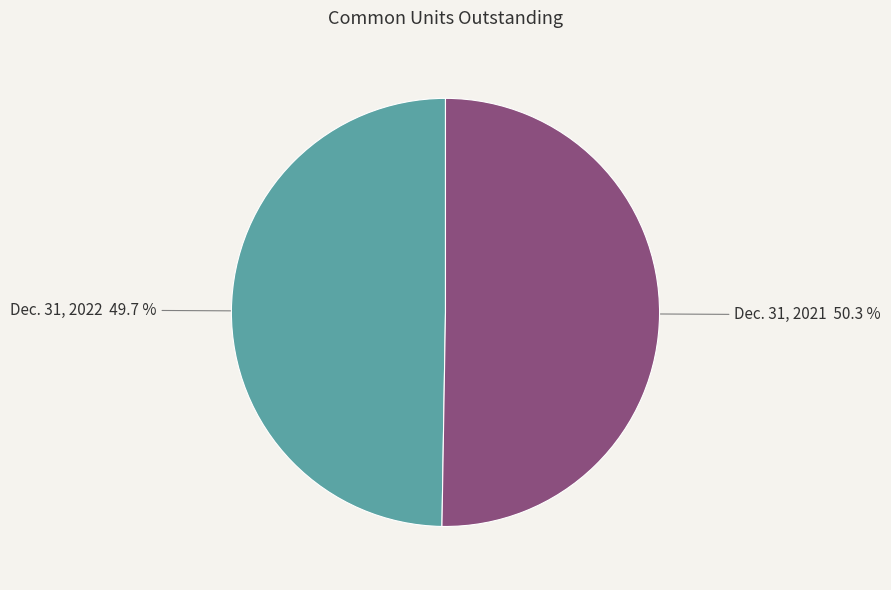

Is there a majority slice in this chart?

Yes